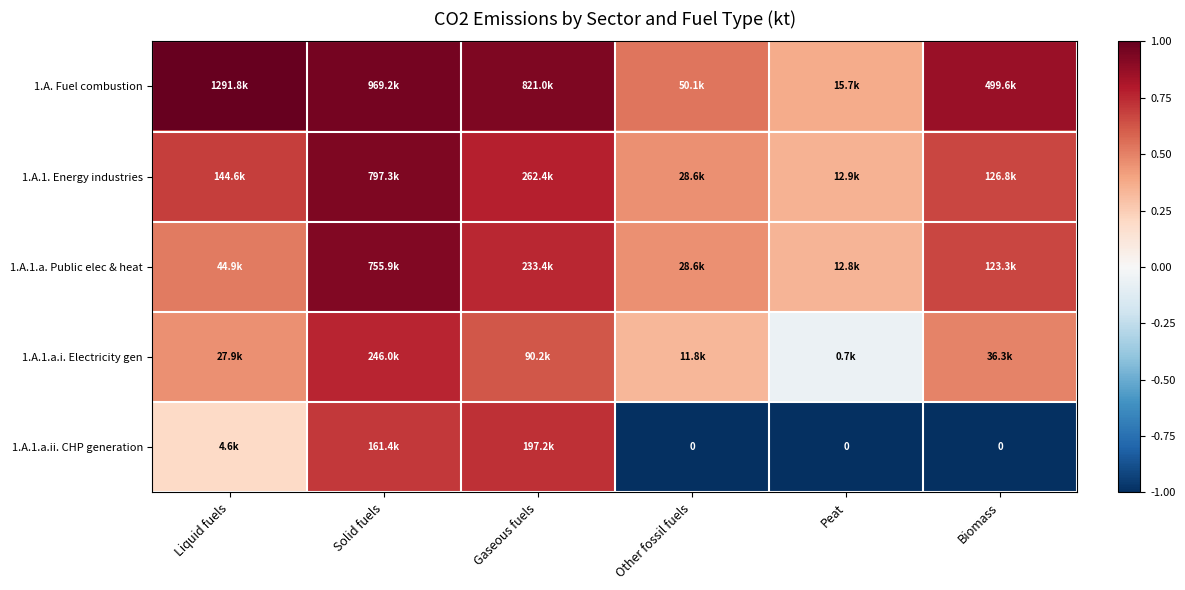

Between Solid fuels and Biomass, which is larger?

Solid fuels